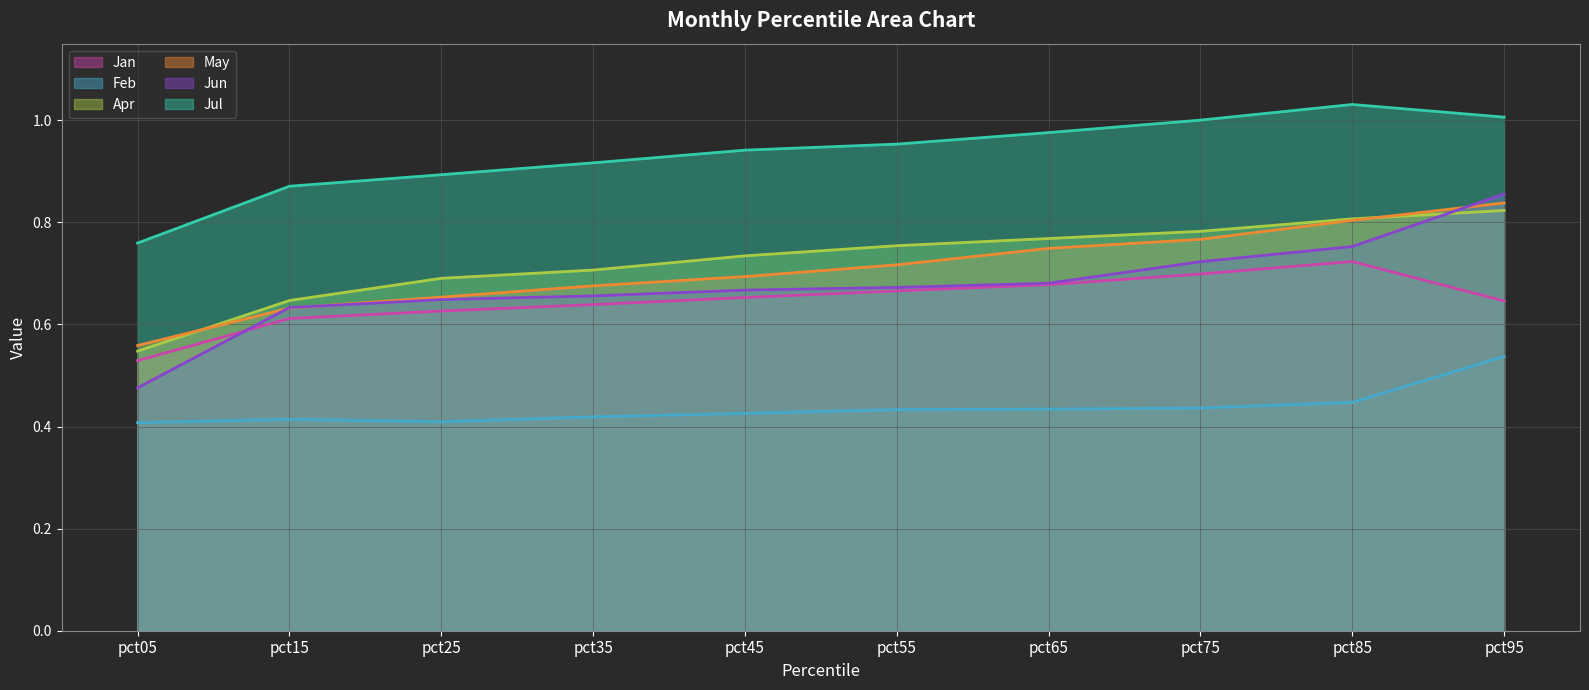

How many interior local valleys does the Feb series have?

1